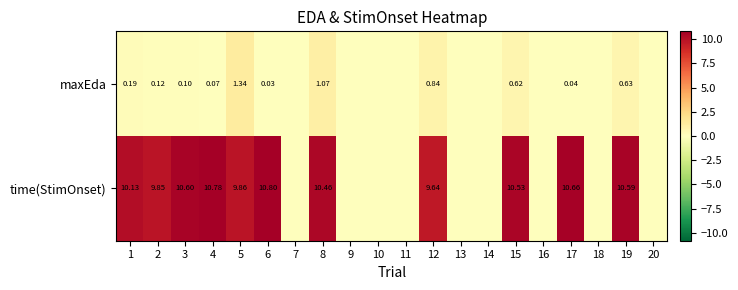

Which series has the widest spread of values?

time(StimOnset)